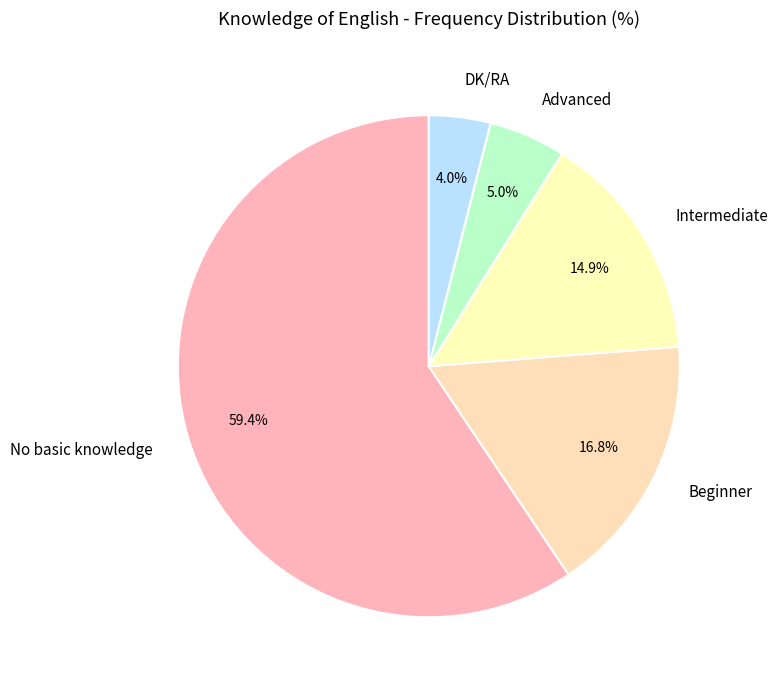

Which category has the biggest portion of the pie?

No basic knowledge